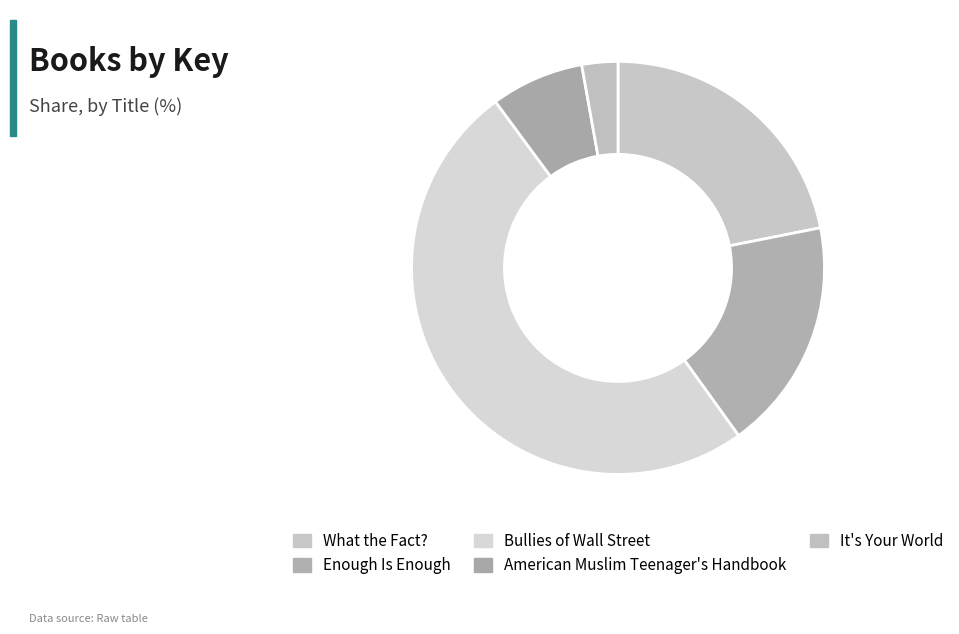

Count the number of slices in the pie.

5